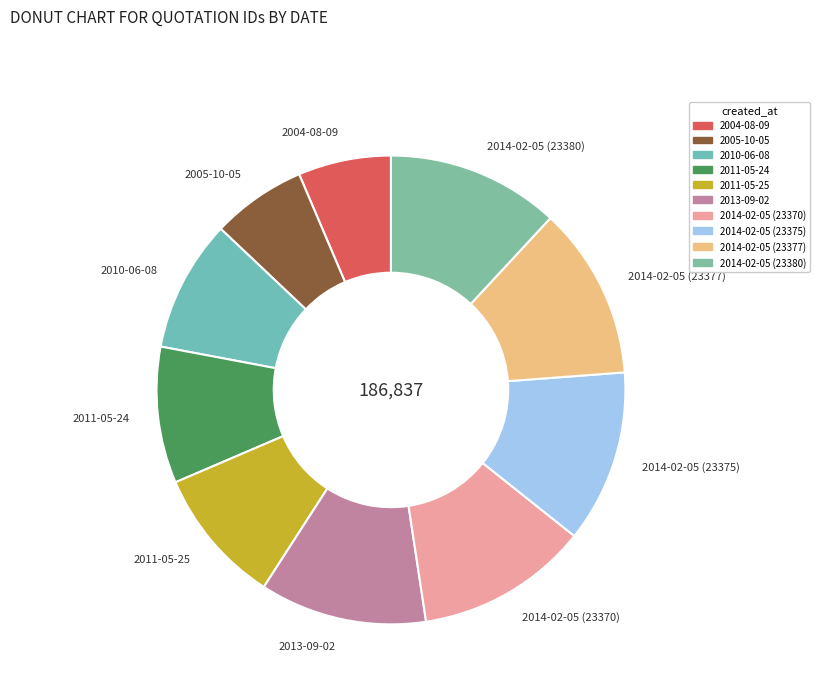

Between 2011-05-25 and 2013-09-02, which is larger?

2013-09-02